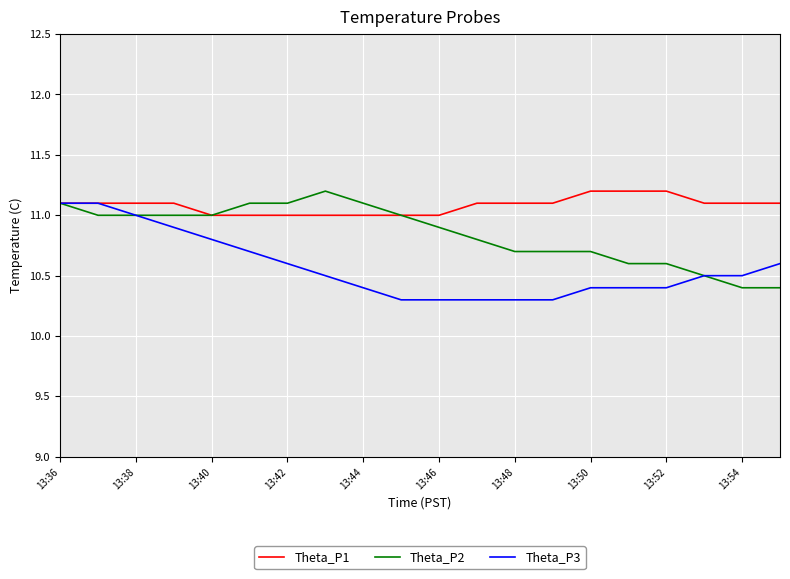

Which series has the largest total across all categories?

Theta_P1